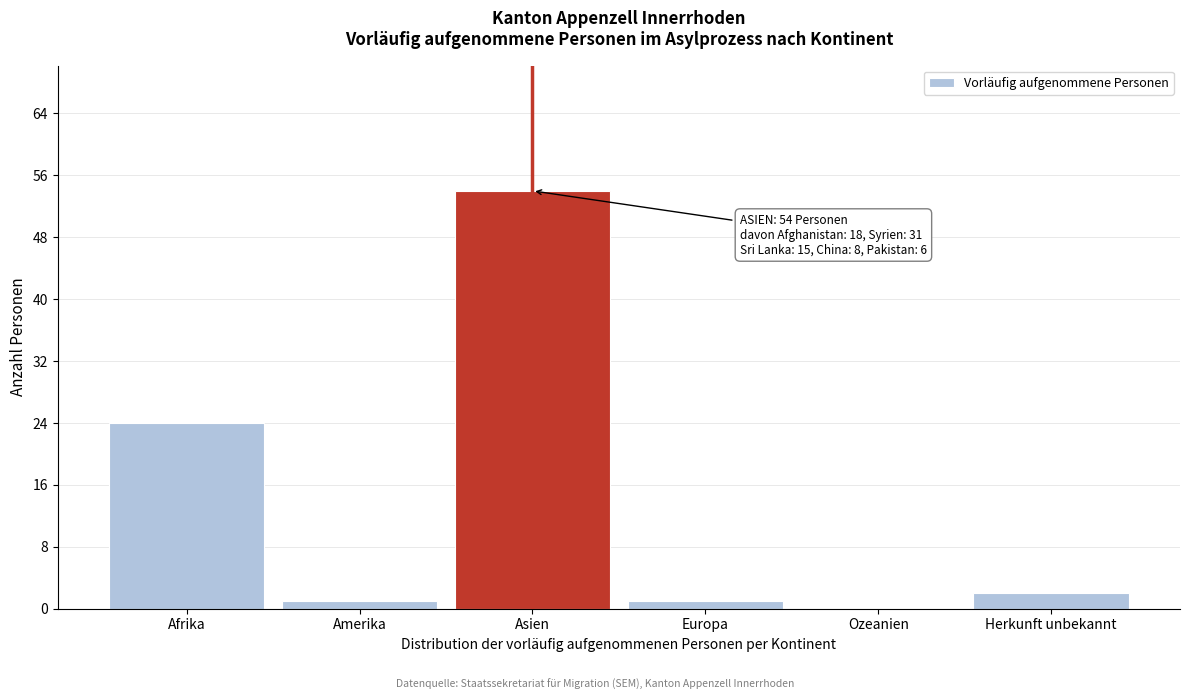

Reading left to right, transcribe all the data shown in this chart.

Afrika=24	Amerika=1	Asien=54	Europa=1	Ozeanien=0	Herkunft unbekannt=2